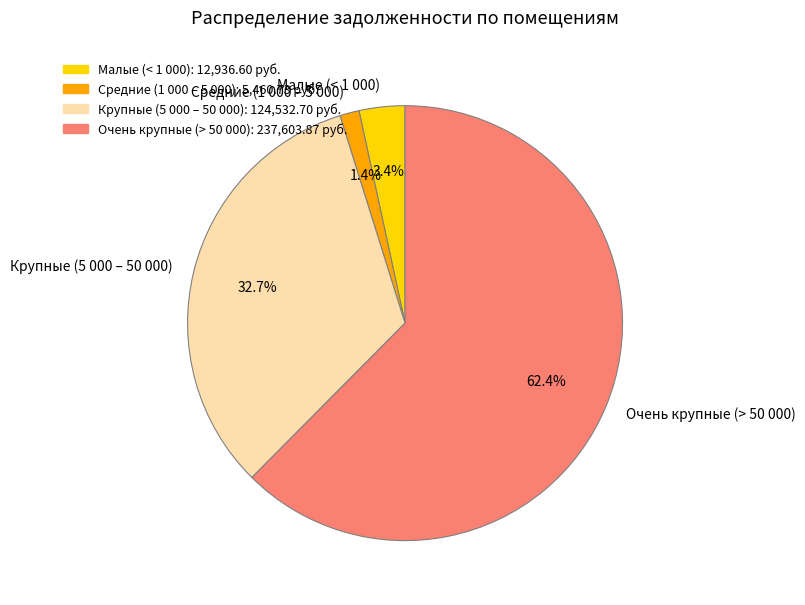

Rank the categories by value from lowest to highest.

Средние (1 000 – 5 000), Малые (< 1 000), Крупные (5 000 – 50 000), Очень крупные (> 50 000)